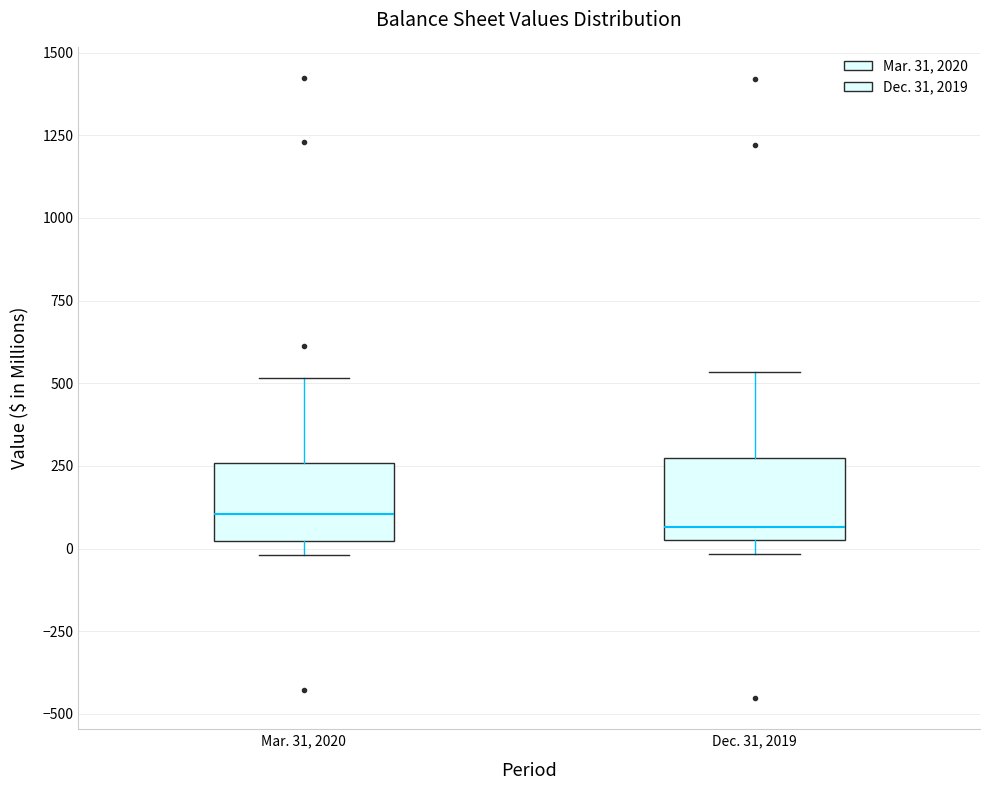

Reading left to right, transcribe this box plot: for each box, give where its median line is, the range the box spans, and where its two whiskers end, as read against the y-axis. The values are not printed on the chart, so give them approximately, as read against the axis.

Mar. 31, 2020: median 100, box 0 to 250, whiskers 0 (just below the box's lower edge) to 500
Dec. 31, 2019: median 50 (just above the box's lower edge), box 50 to 250, whiskers 0 to 550